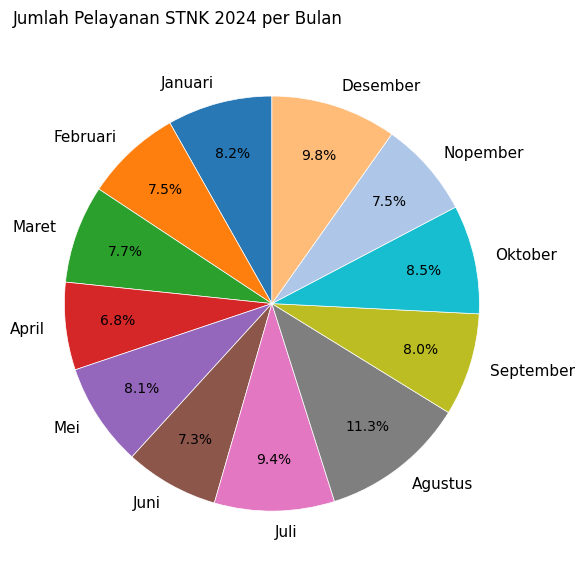

Which slice is the largest?

Agustus